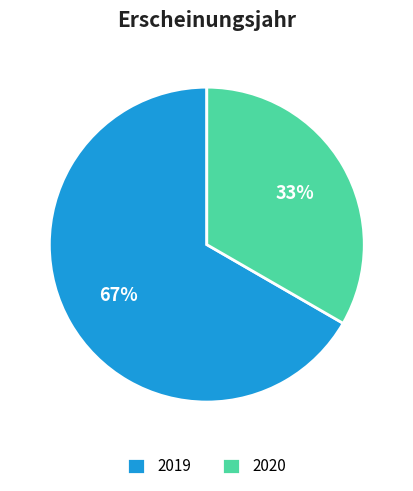

Rank the categories by value from lowest to highest.

2020, 2019